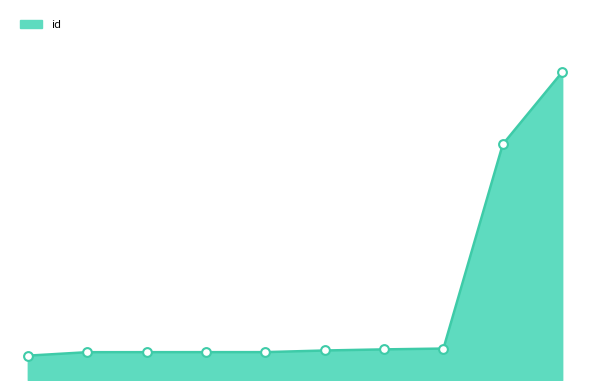

Is this an area chart (filled region under the line)?

Yes